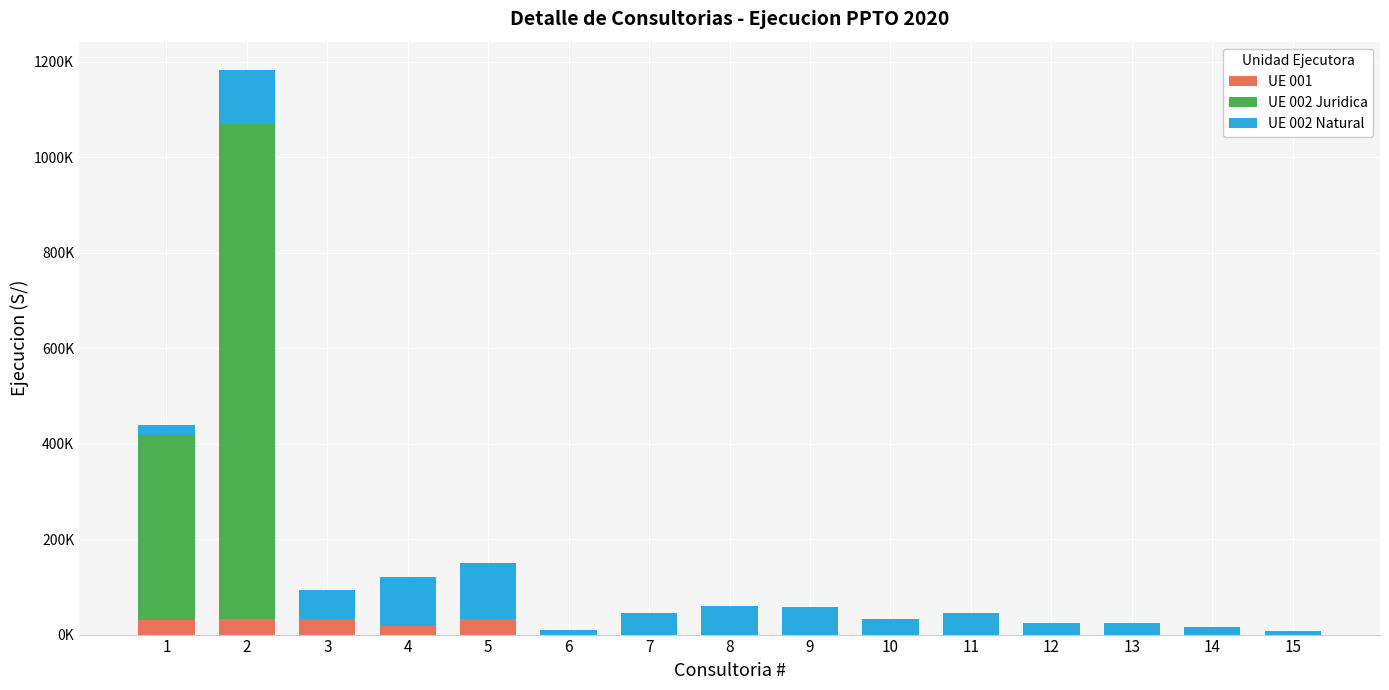

Are the bars grouped side by side (vs. stacked)?

No